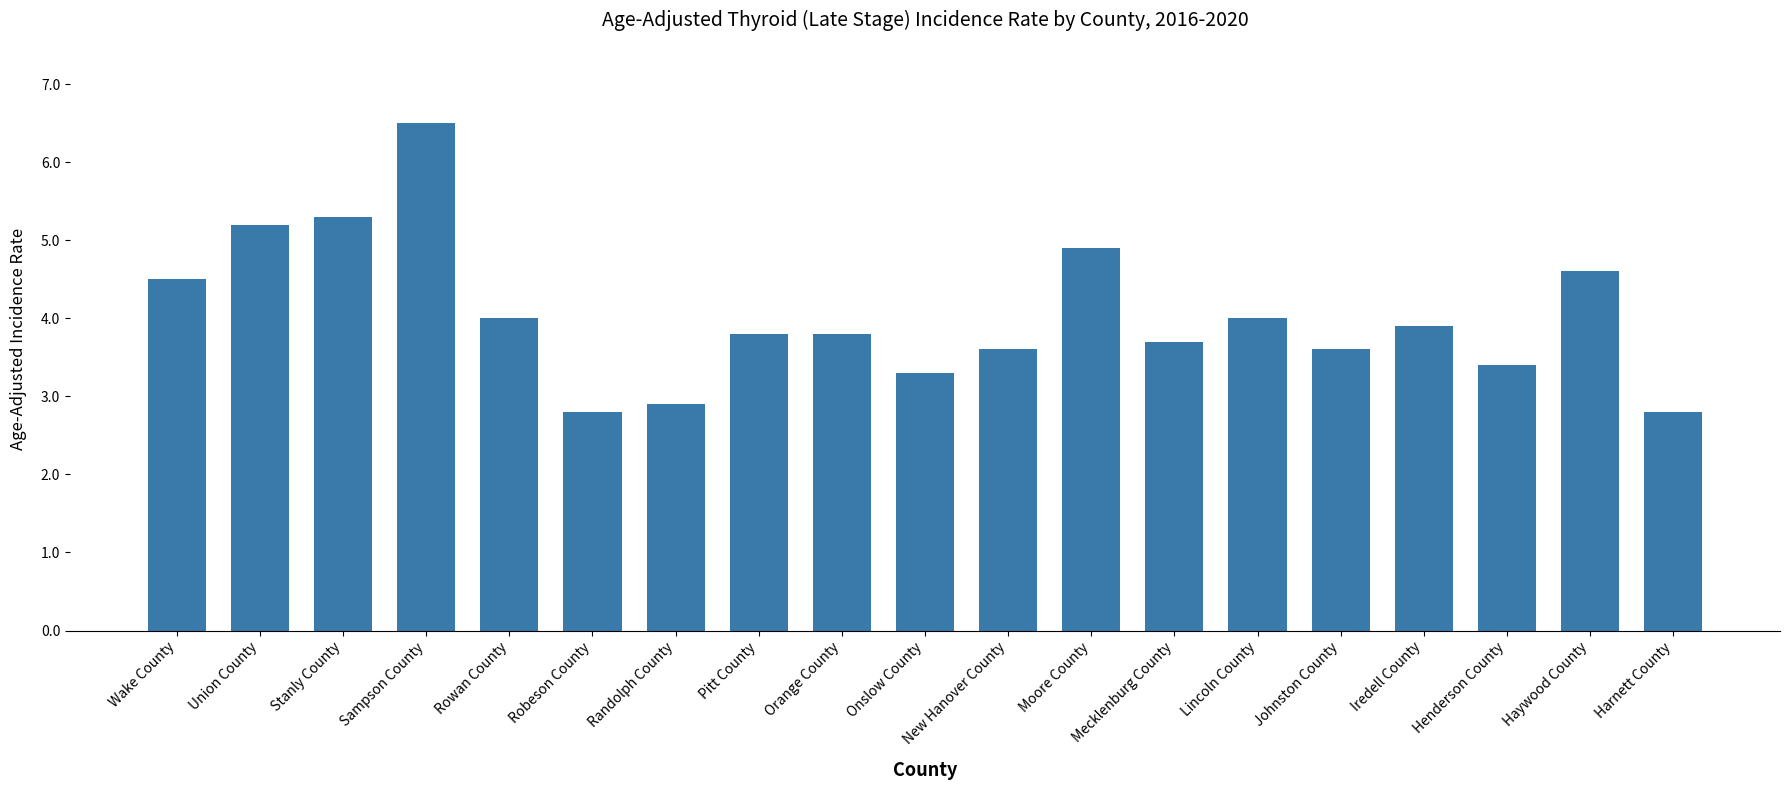

Reading left to right, transcribe all the data shown in this chart.

Wake County=4.5	Union County=5.2	Stanly County=5.3	Sampson County=6.5	Rowan County=4.0	Robeson County=2.8	Randolph County=2.9	Pitt County=3.8	Orange County=3.8	Onslow County=3.3	New Hanover County=3.6	Moore County=4.9	Mecklenburg County=3.7	Lincoln County=4.0	Johnston County=3.6	Iredell County=3.9	Henderson County=3.4	Haywood County=4.6	Harnett County=2.8